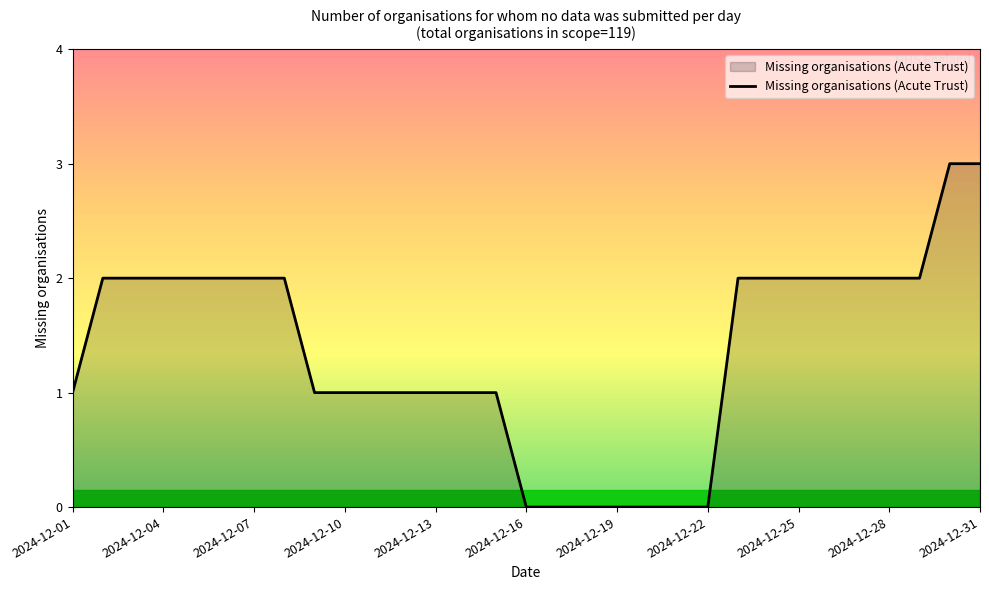

What is the maximum value shown in the chart?

3